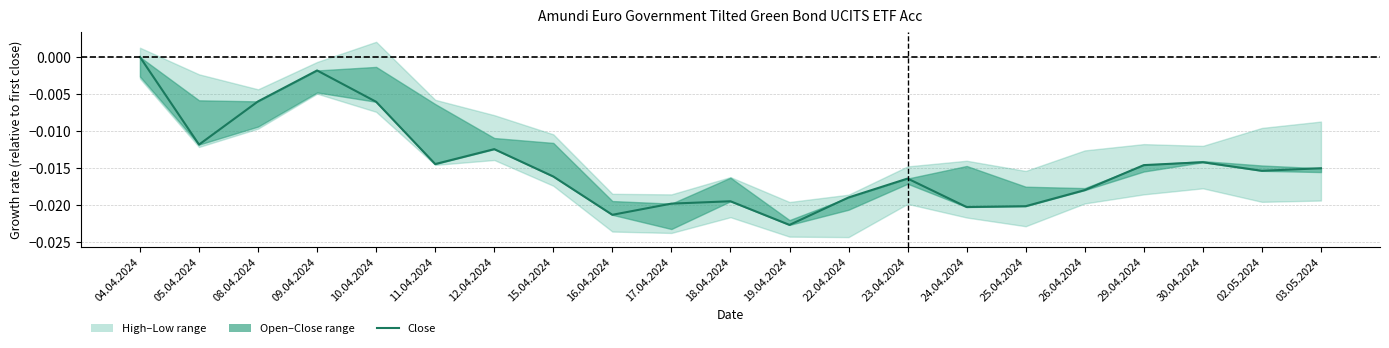

Which label corresponds to the largest value in the chart?

04.04.2024